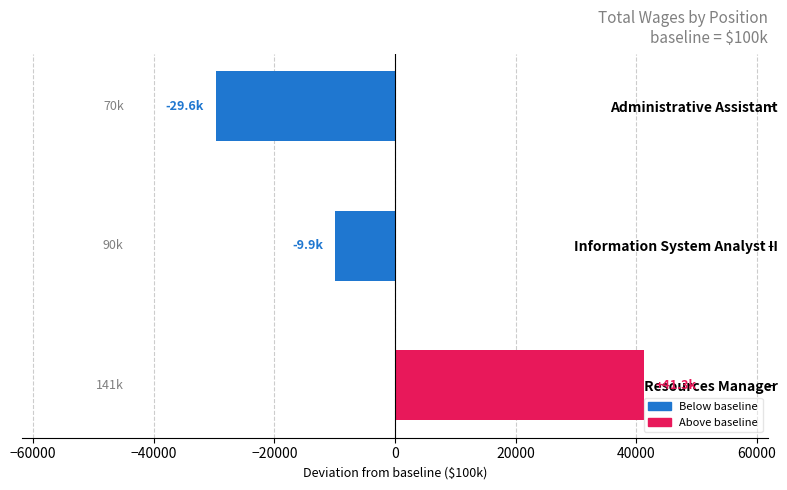

What is the change in value from Watershed Resources Manager to Administrative Assistant?

-70900